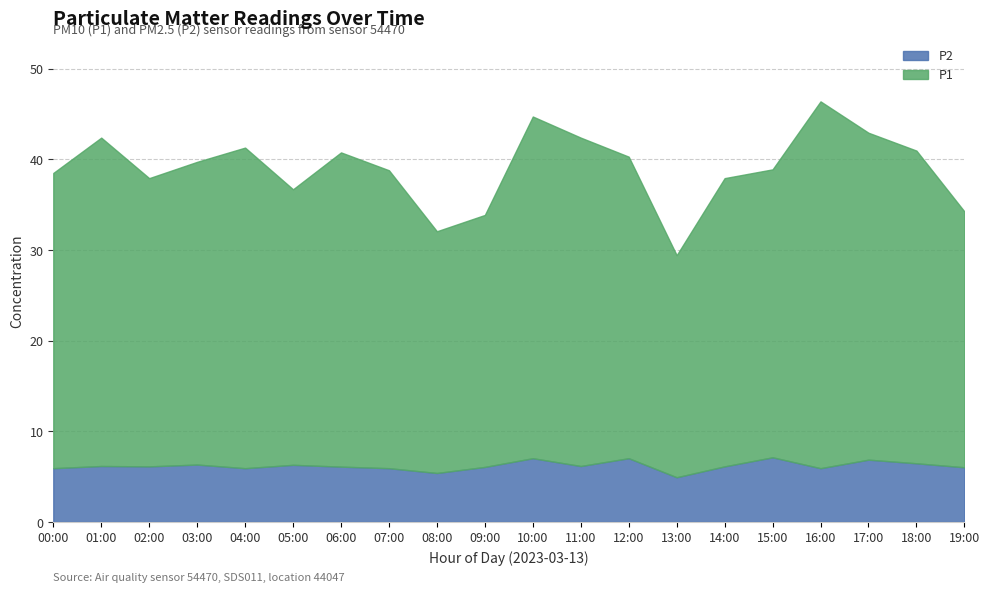

How many interior local valleys does the P1 series have?

5